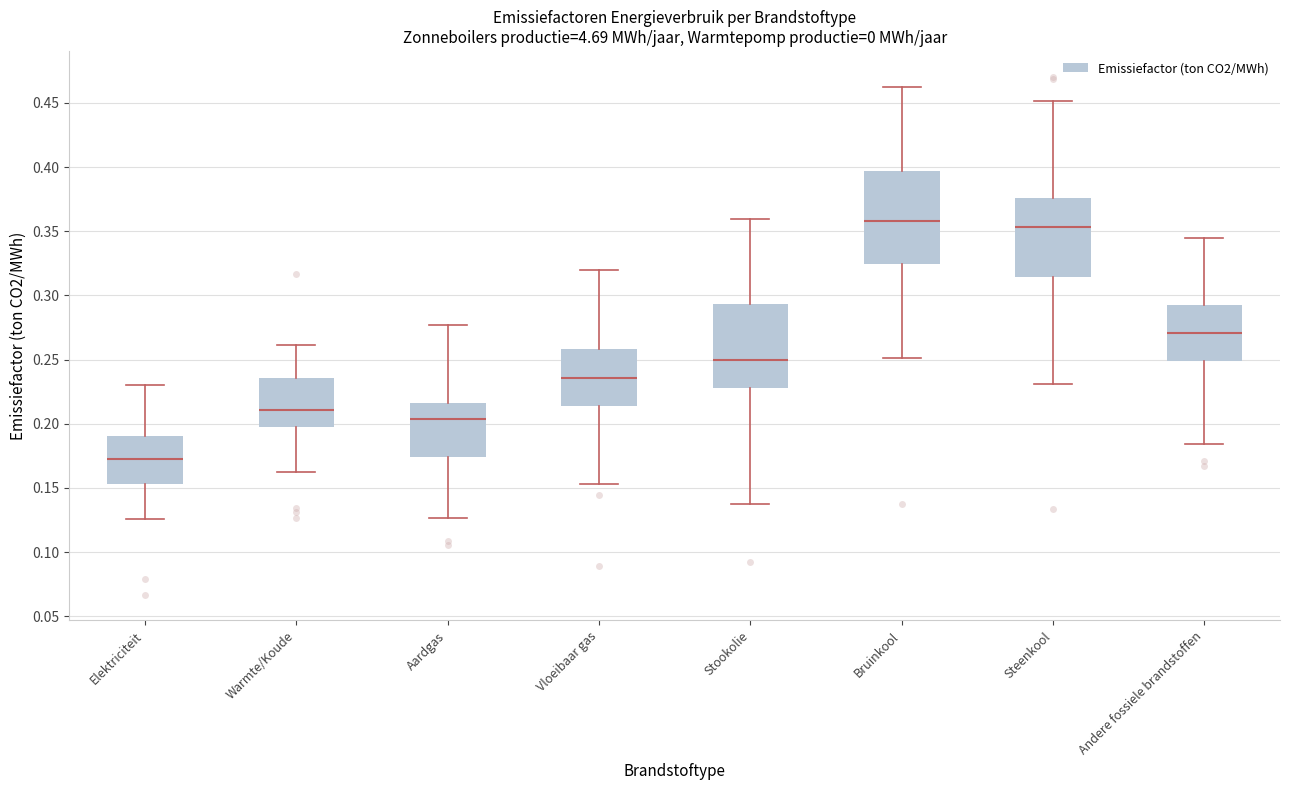

Reading left to right, read every box against the y-axis: the position of its median line, the range the box covers, and the ends of its whiskers. The values are not printed on the chart, so give them approximately, as read against the axis.

Elektriciteit: median 0.170, box 0.155 to 0.190, whiskers 0.125 to 0.230
Warmte/Koude: median 0.210, box 0.195 to 0.235, whiskers 0.165 to 0.260
Aardgas: median 0.205, box 0.175 to 0.215, whiskers 0.125 to 0.275
Vloeibaar gas: median 0.235, box 0.215 to 0.260, whiskers 0.155 to 0.320
Stookolie: median 0.250, box 0.230 to 0.295, whiskers 0.135 to 0.360
Bruinkool: median 0.360, box 0.325 to 0.395, whiskers 0.250 to 0.460
Steenkool: median 0.355, box 0.315 to 0.375, whiskers 0.230 to 0.450
Andere fossiele brandstoffen: median 0.270, box 0.250 to 0.295, whiskers 0.185 to 0.345